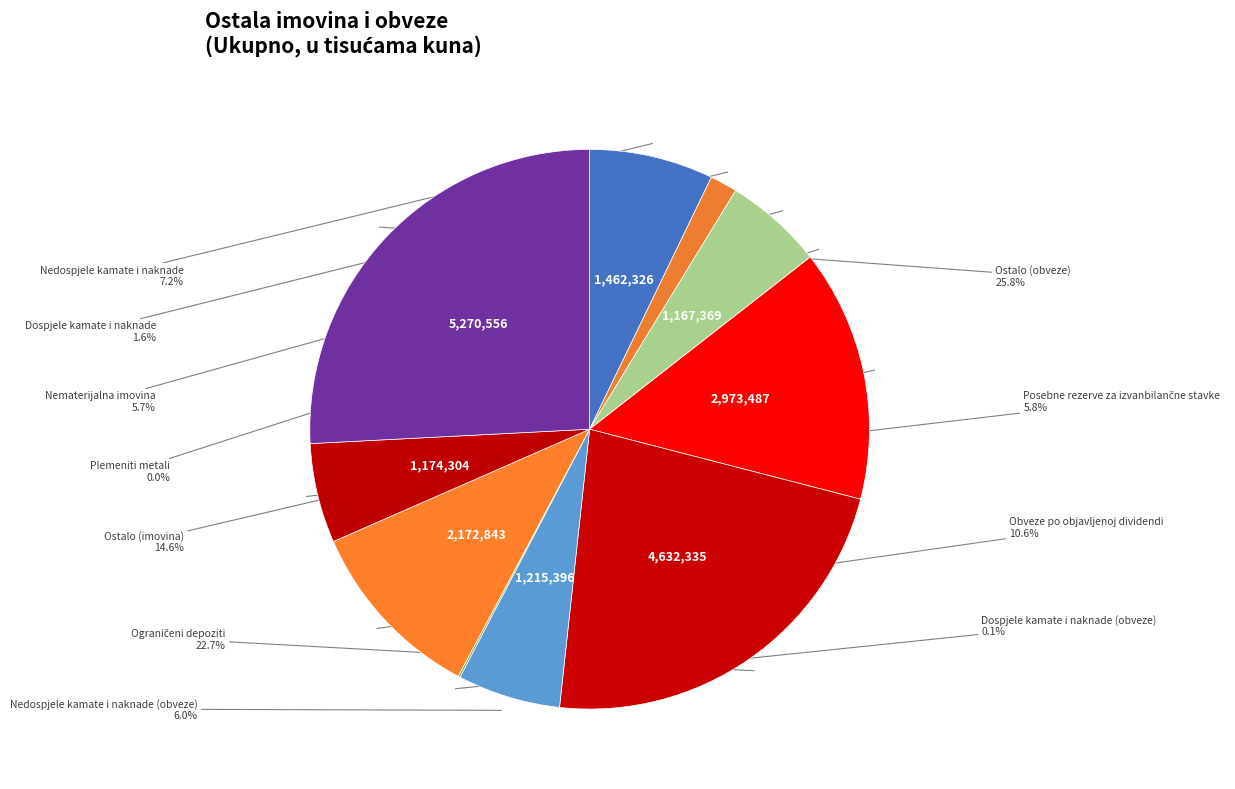

How many slices are in this pie chart?

11